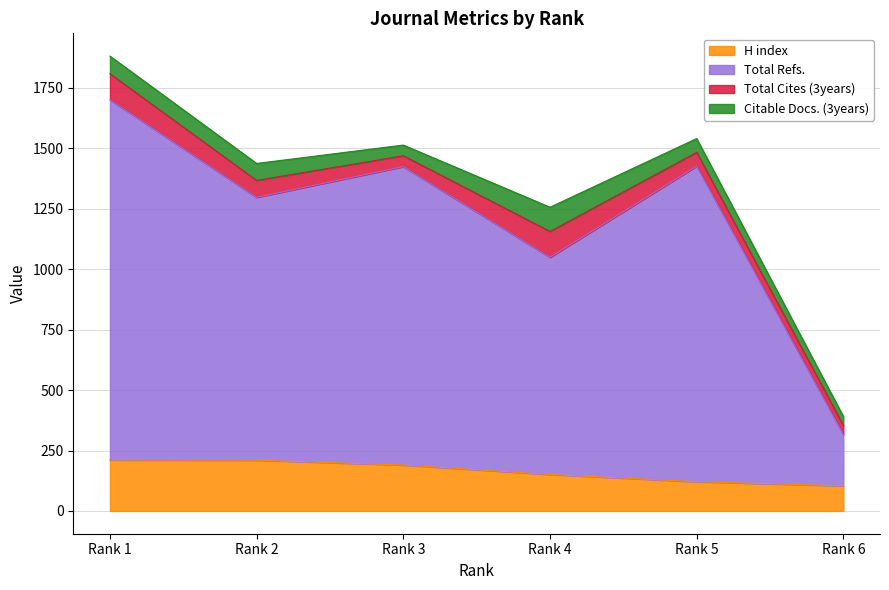

The value of H index at Rank 4 is 151. True or false?

True